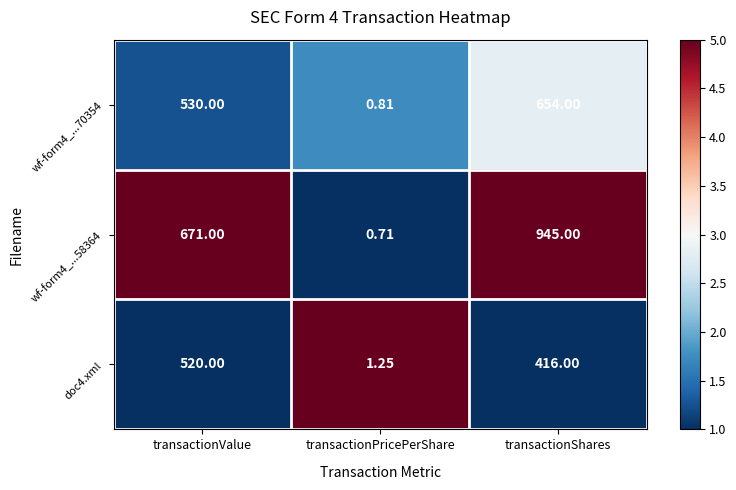

Which label corresponds to the smallest value in the chart?

transactionPricePerShare